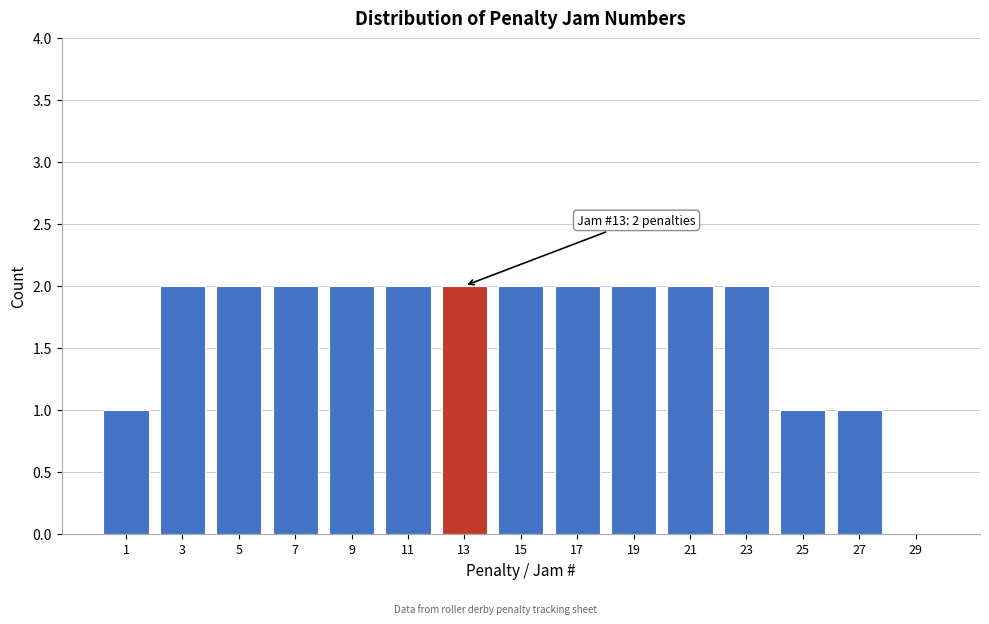

Reading right to left, list all the values displayed in this chart.

29=0	27=1	25=1	23=2	21=2	19=2	17=2	15=2	13=2	11=2	9=2	7=2	5=2	3=2	1=1